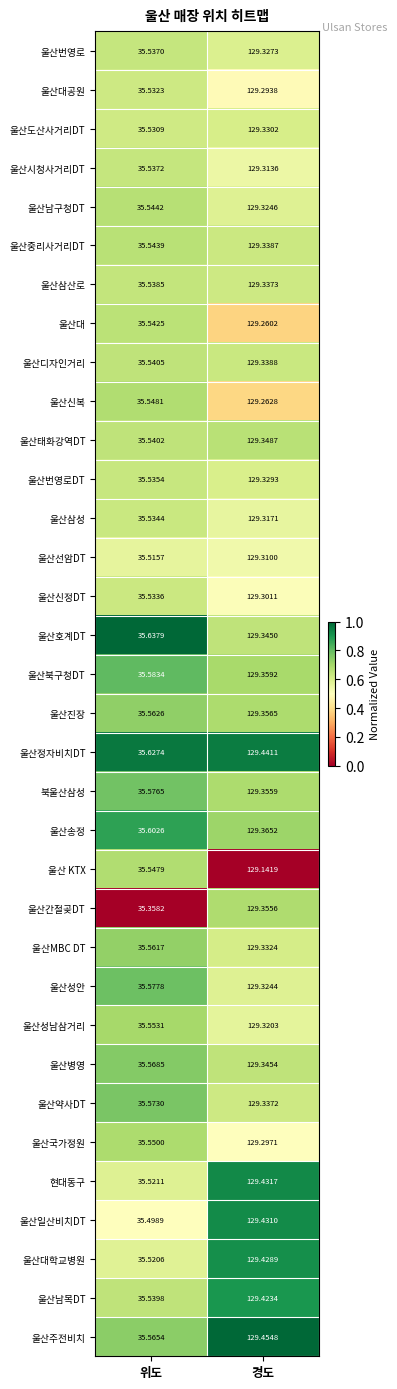

At 위도, list the series in order from smallest to largest.

울산간절곶DT, 울산일산비치DT, 울산선암DT, 울산대학교병원, 현대동구, 울산도산사거리DT, 울산대공원, 울산신정DT, 울산삼성, 울산번영로DT, 울산번영로, 울산시청사거리DT, 울산삼산로, 울산남목DT, 울산태화강역DT, 울산디자인거리, 울산대, 울산중리사거리DT, 울산남구청DT, 울산 KTX, 울산신복, 울산국가정원, 울산성남삼거리, 울산MBC DT, 울산진장, 울산주전비치, 울산병영, 울산약사DT, 북울산삼성, 울산성안, 울산북구청DT, 울산송정, 울산정자비치DT, 울산호계DT